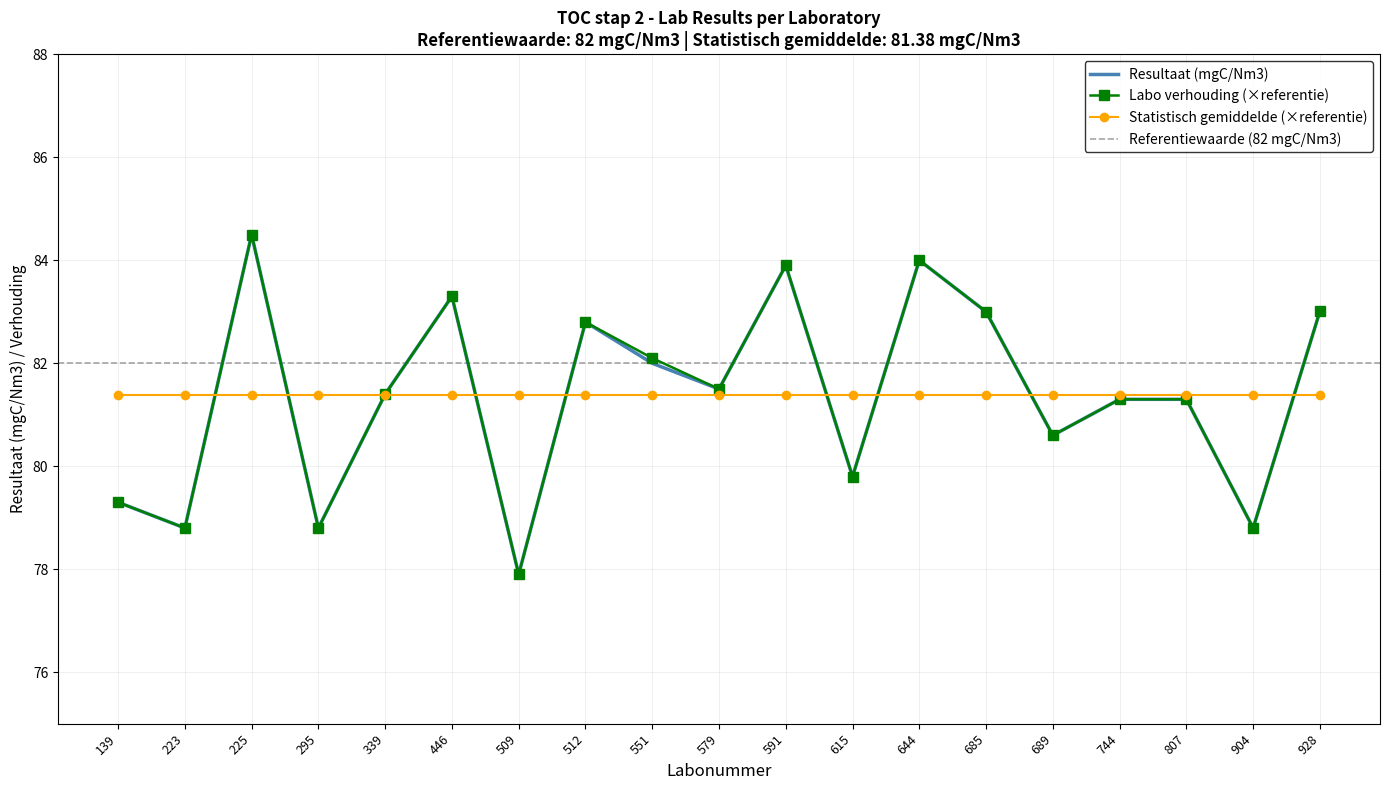

Is it true that Resultaat (mgC/Nm3) equals 83.3 at 446?

True